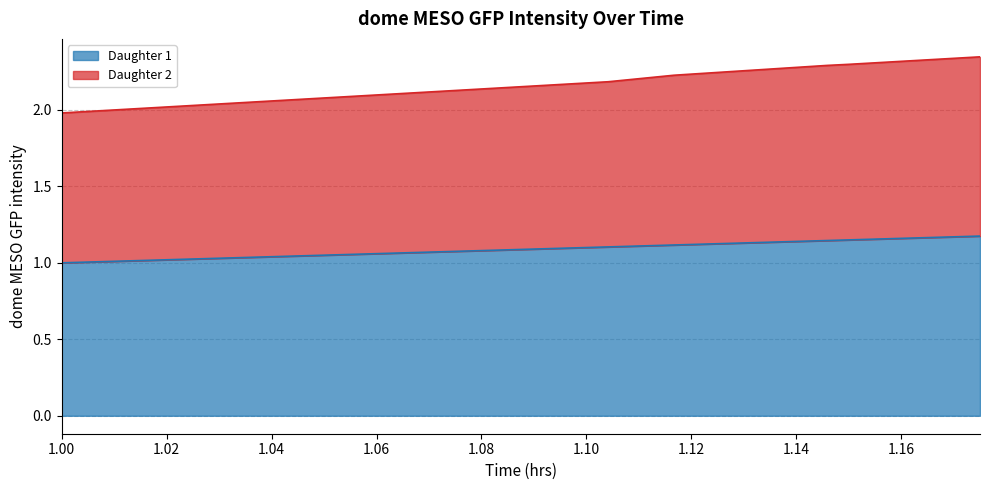

What is the value of the Daughter 1 point at the 3rd from the left?

1.1